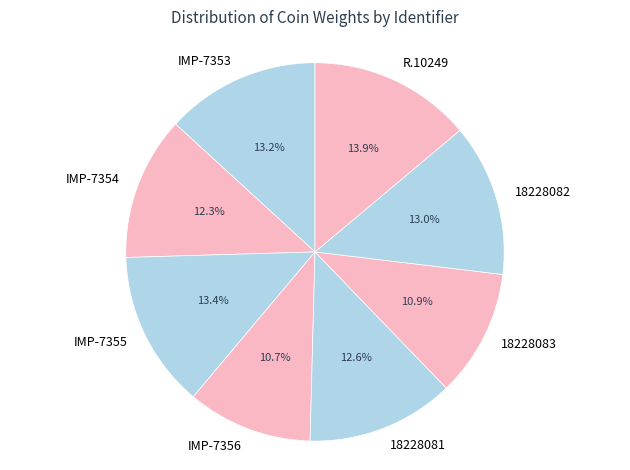

Combined, do 18228083 and IMP-7356 account for over 50%?

No